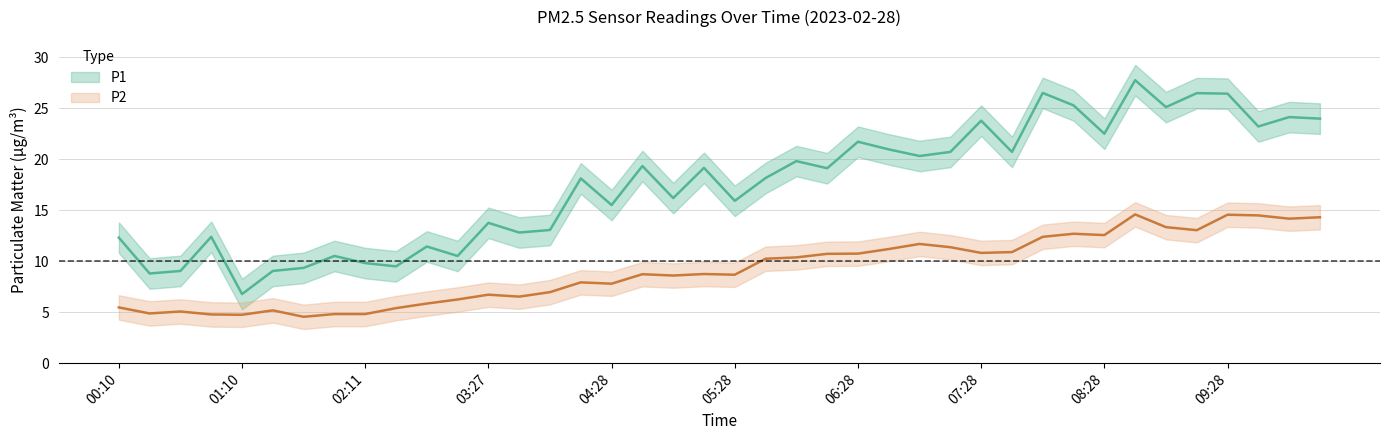

Is the value of P1 at 01:56 greater than the value of P2 at 05:28?

Yes